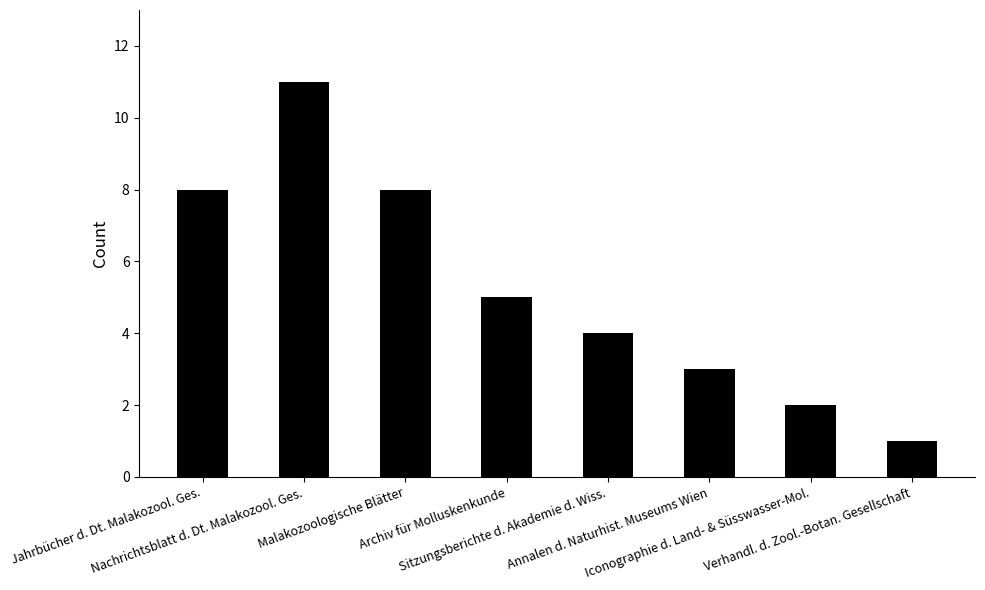

Where is the data nearest to the value 6?

Archiv für Molluskenkunde